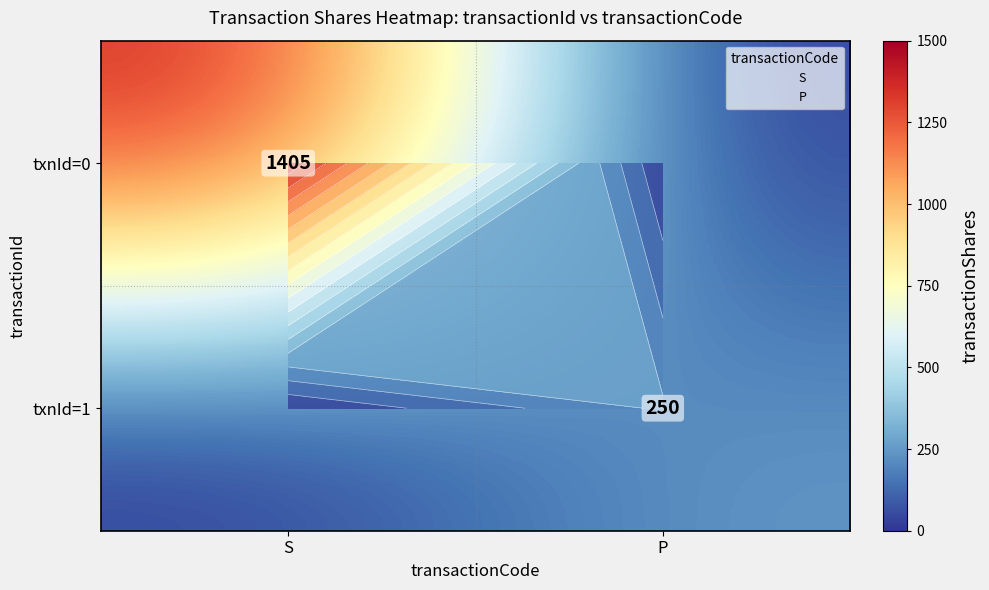

Rank the series by their average value, from highest to lowest.

txnId=0, txnId=1